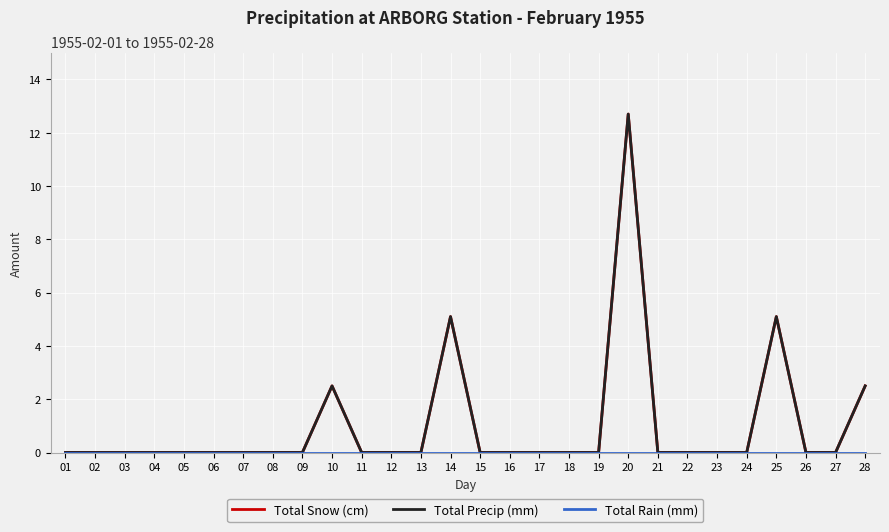

True or false: Total Rain (mm) and Total Snow (cm) intersect in this chart.

False